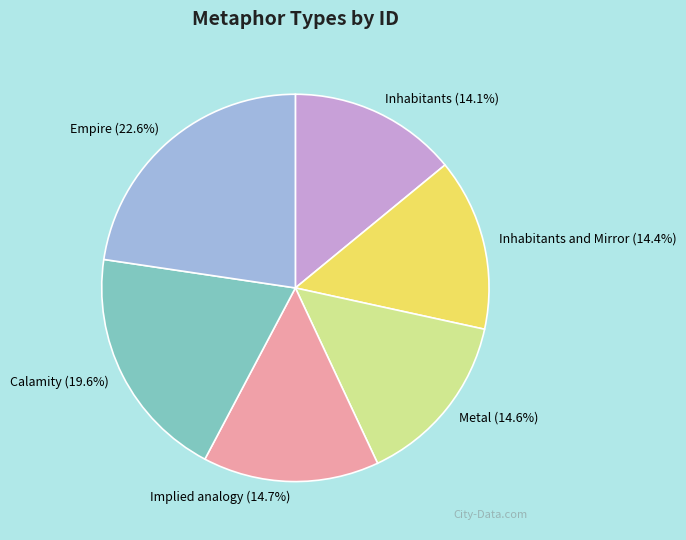

Is there any slice that represents more than half of the pie?

No